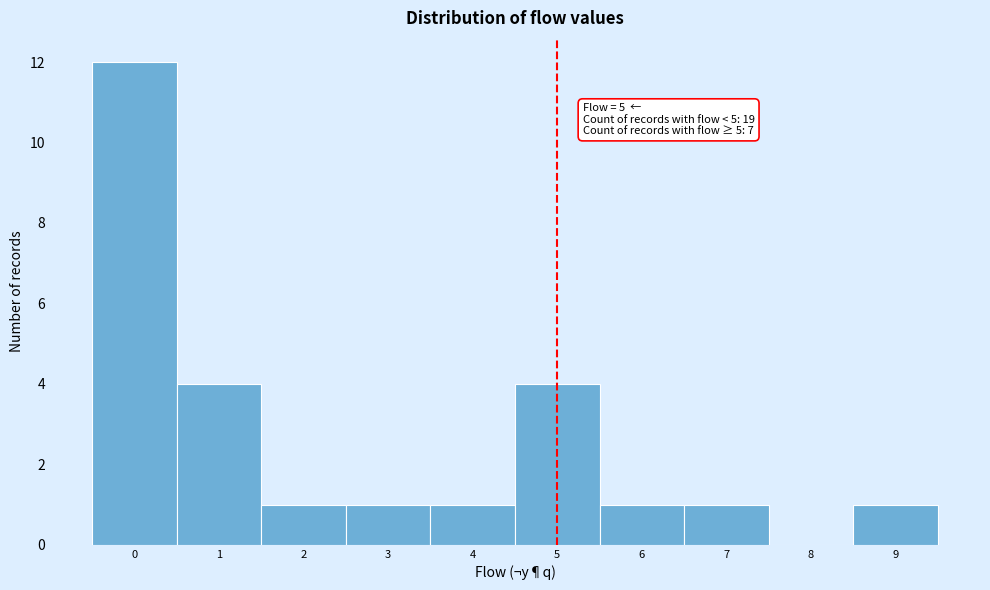

Over which range of the x-axis is the bar tallest?

-0.5 to 0.5